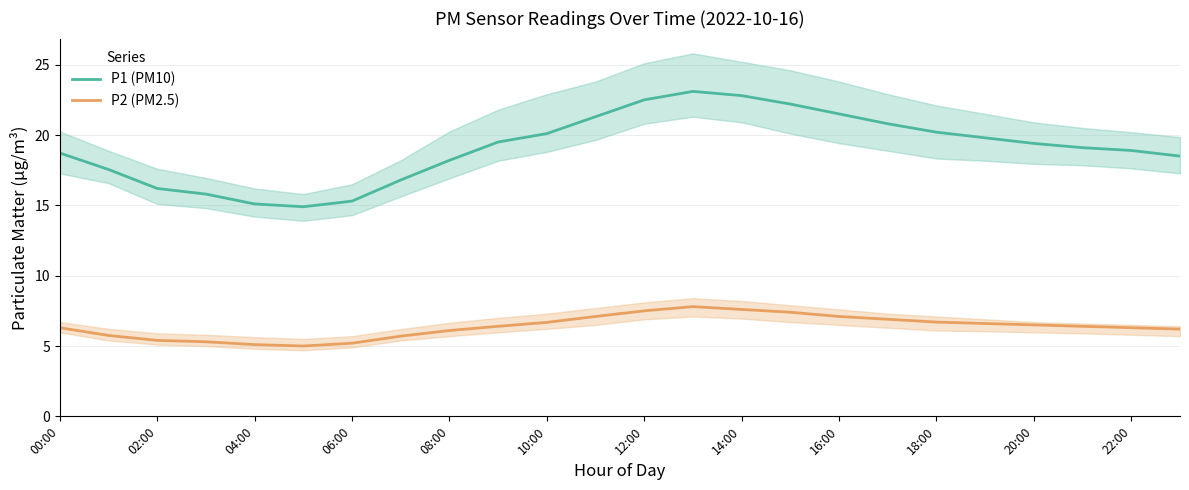

Is it true that P1 (PM10) equals 23.1 at 04:00?

False